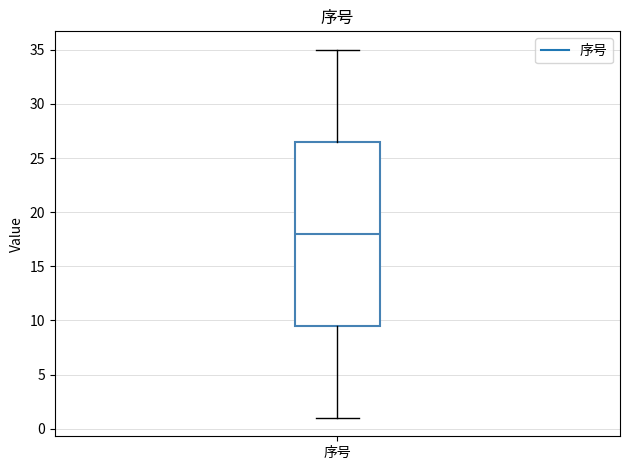

Read this box plot against the y-axis: the position of the median line, the range covered by the box, and the ends of both whiskers. The values are not printed on the chart, so give them approximately, as read against the axis.

median 18.0, box 9.5 to 26.5, whiskers 1.0 to 35.0